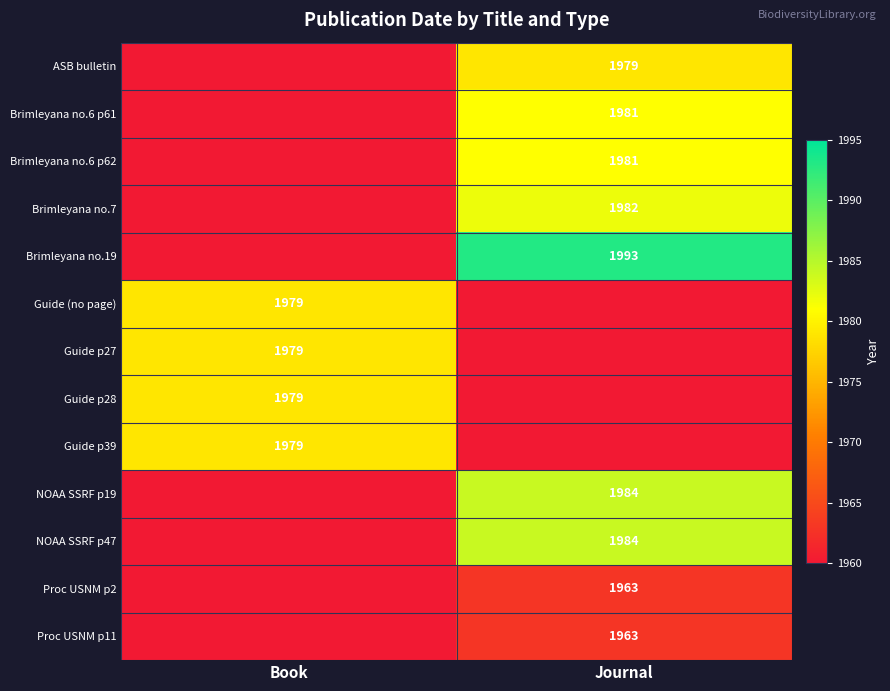

What is the greatest value displayed?

1993.0